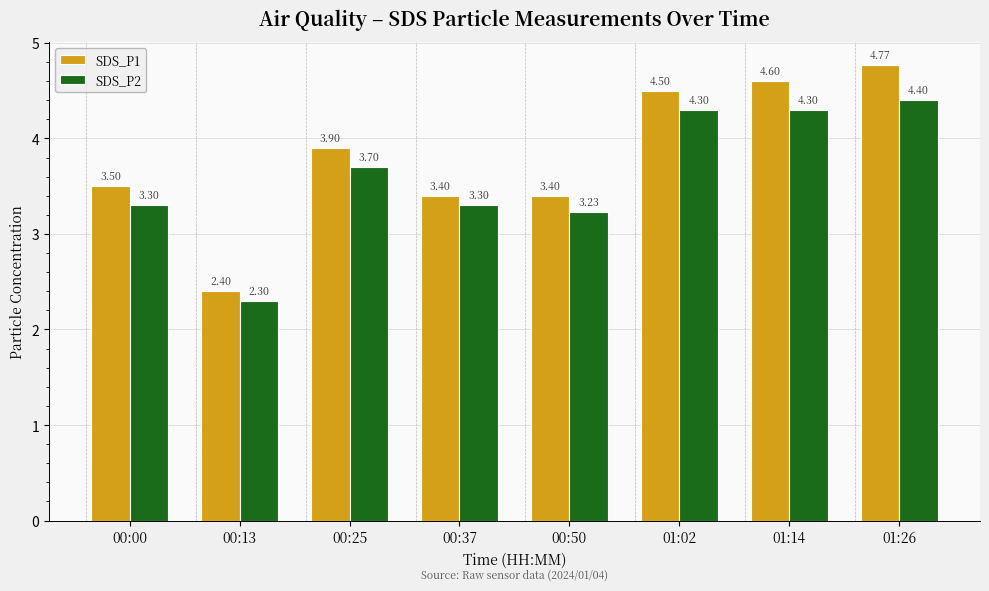

How many data points in SDS_P1 are above 3?

7